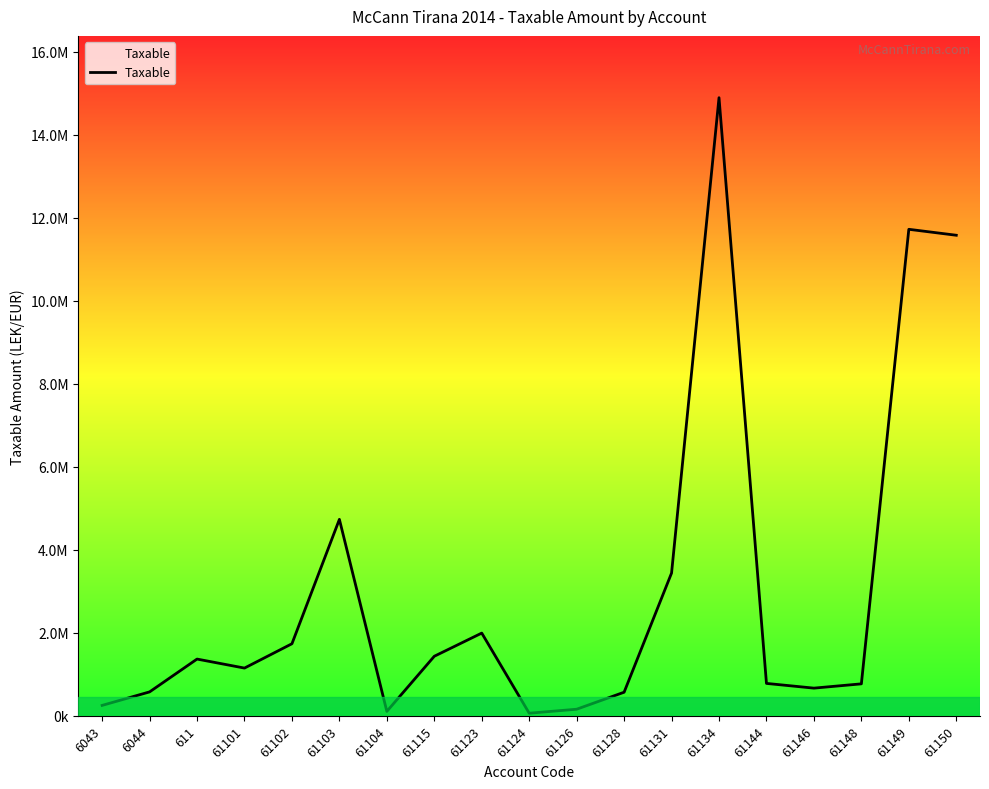

What is the difference between the values at 61124 and 6043?

188413.9